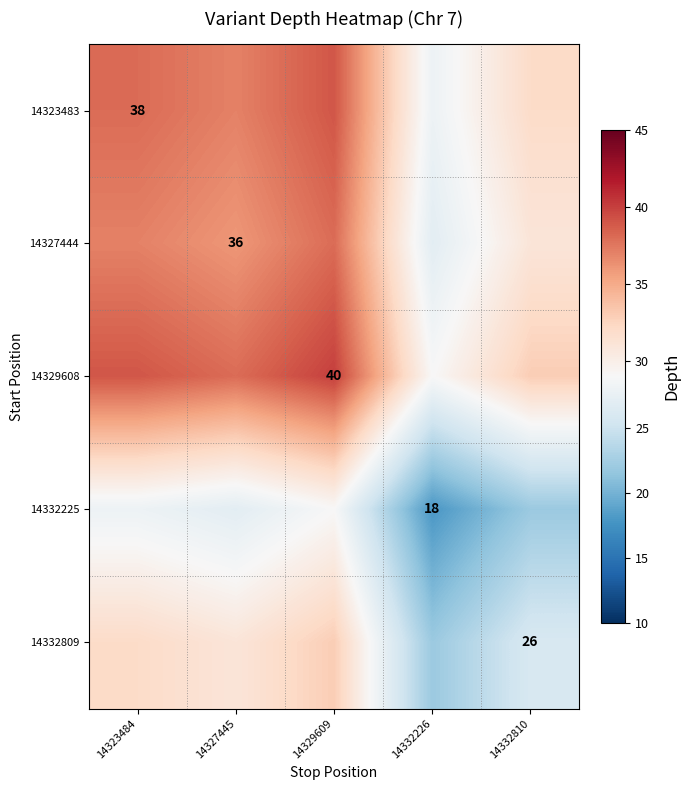

Where is 14329608 nearest to the value 34?

14332810